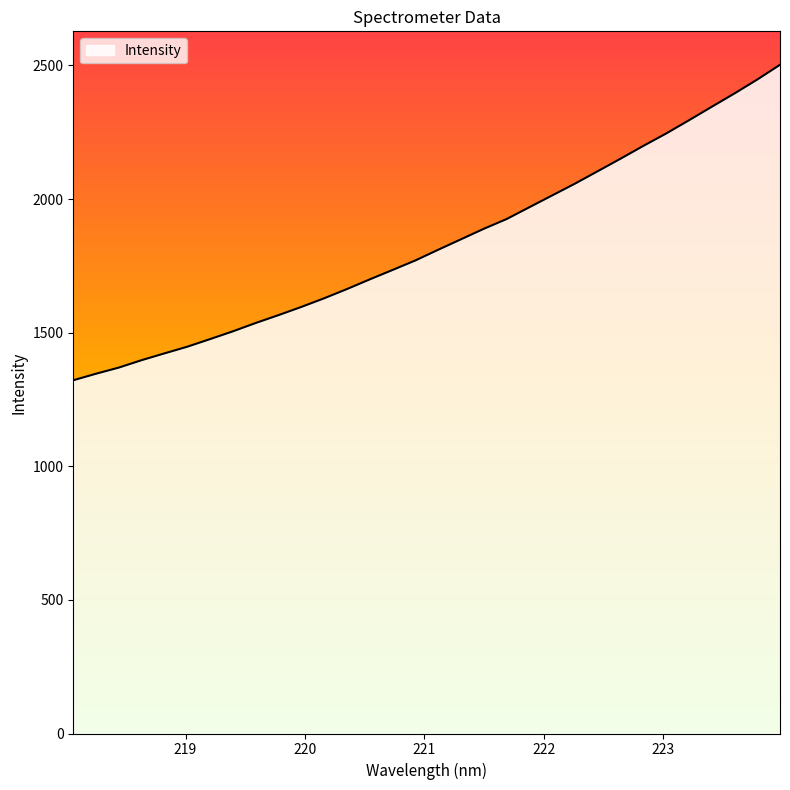

True or false: the data has more than 1 interior local peaks.

False